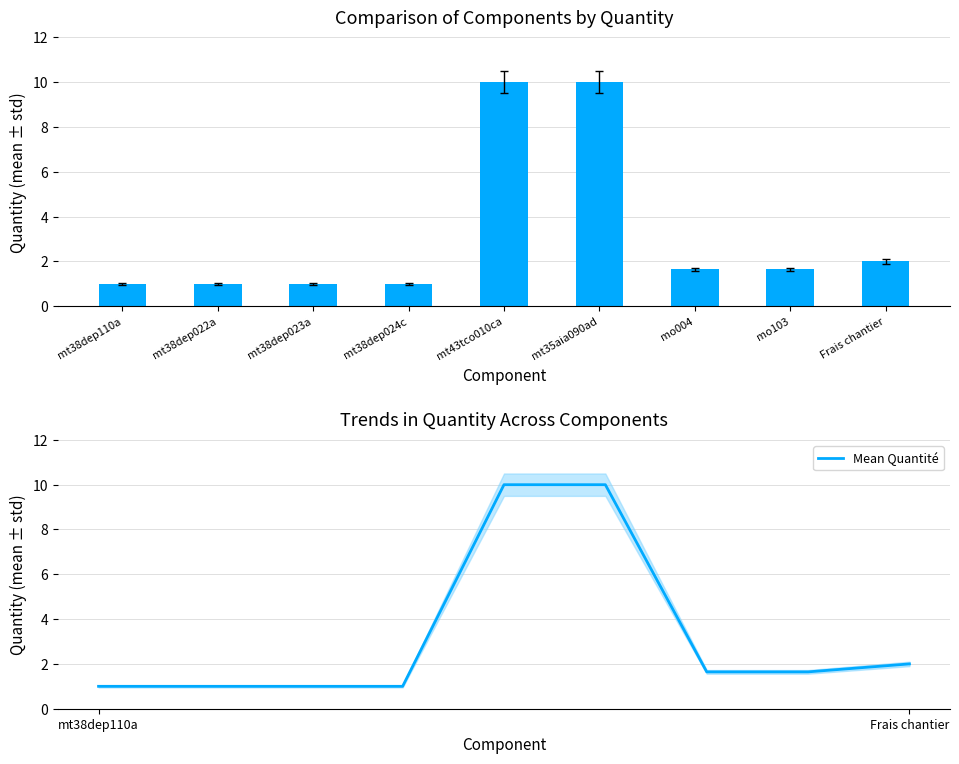

Which series changed the most between mo004 and mo103?

Quantité